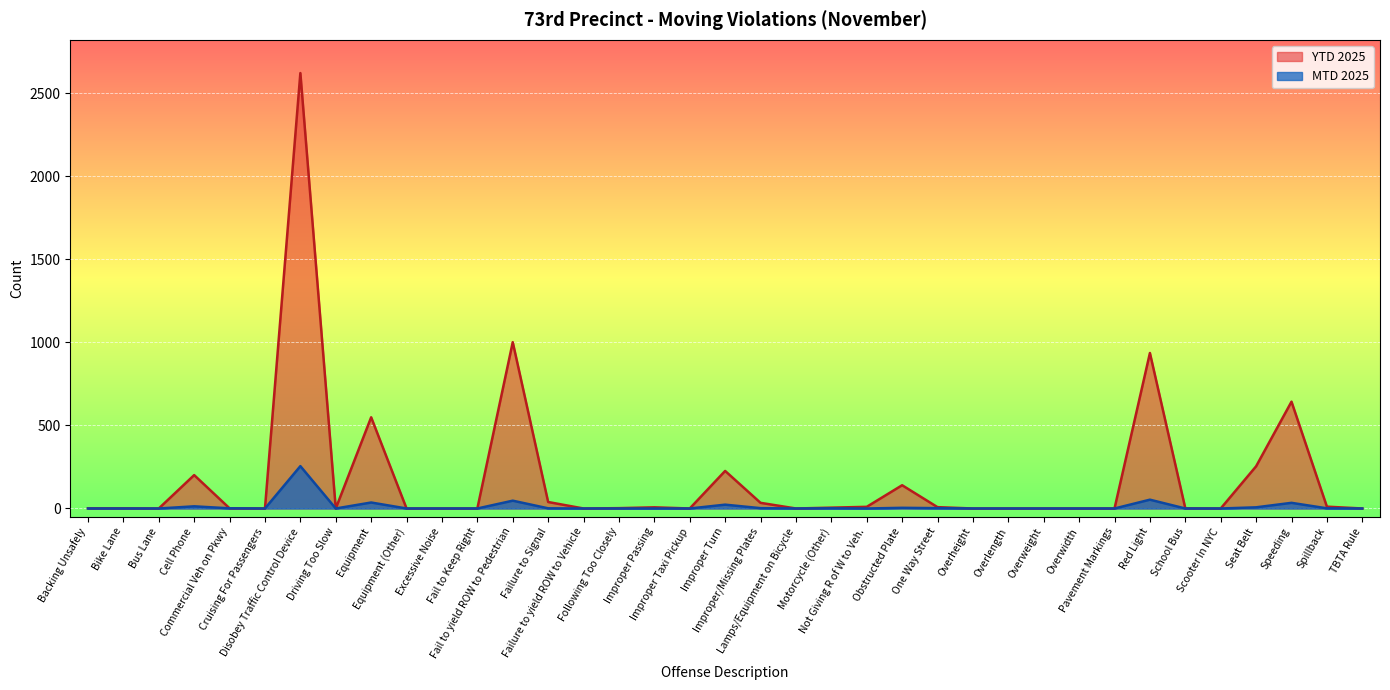

How many lines are shown in the chart?

2